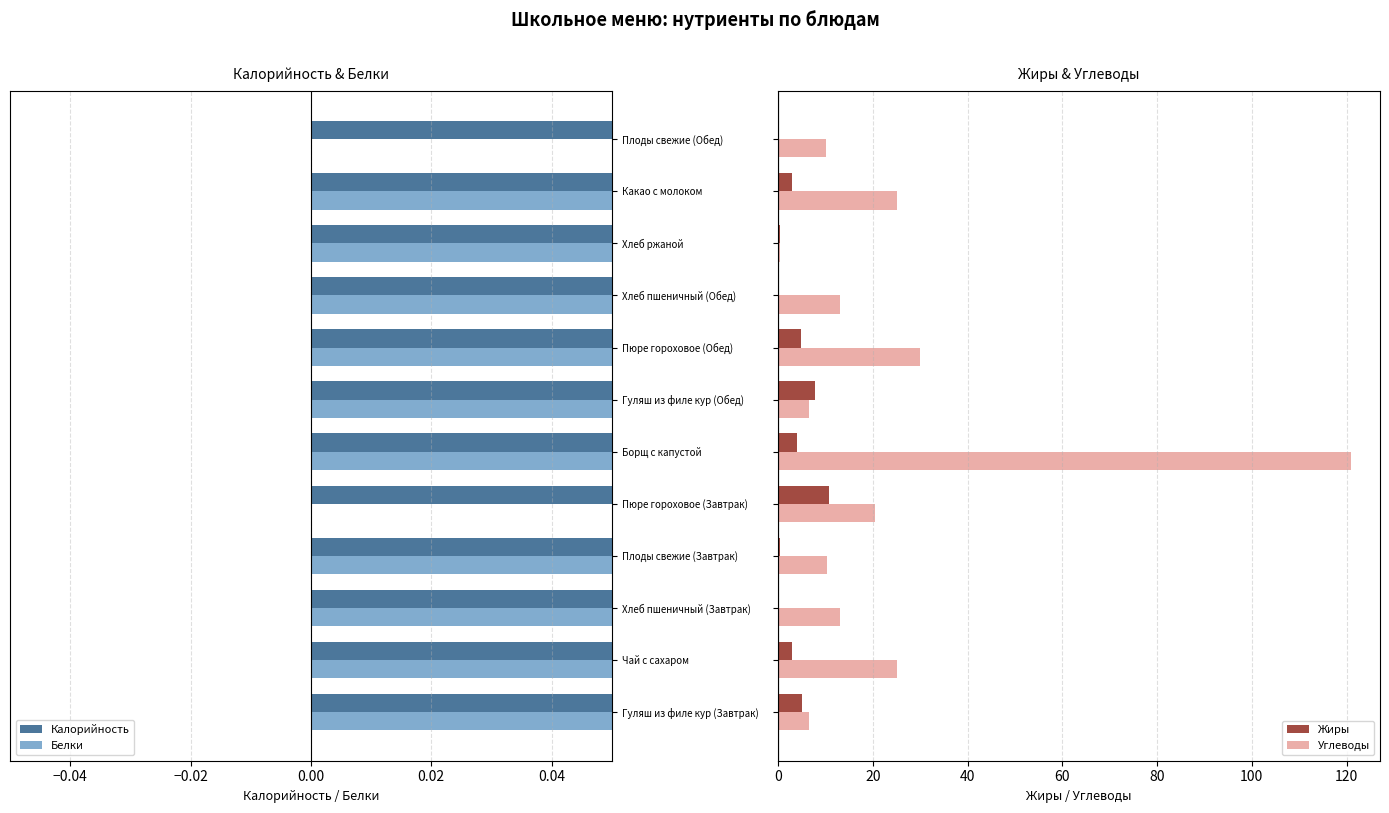

What is the highest value of the Углеводы series?

121.0